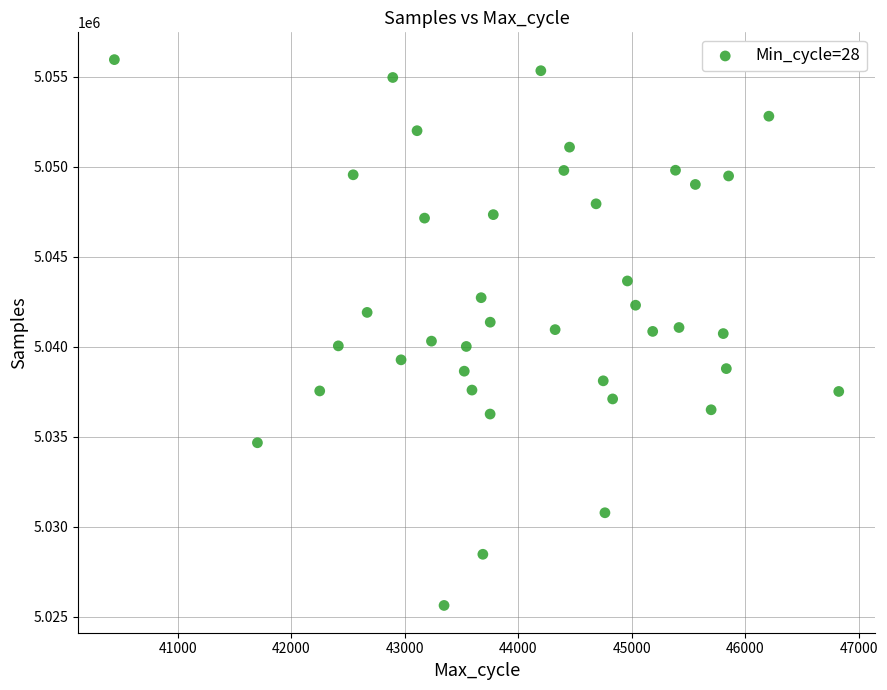

What is the range of X values (max minus min)?

6385